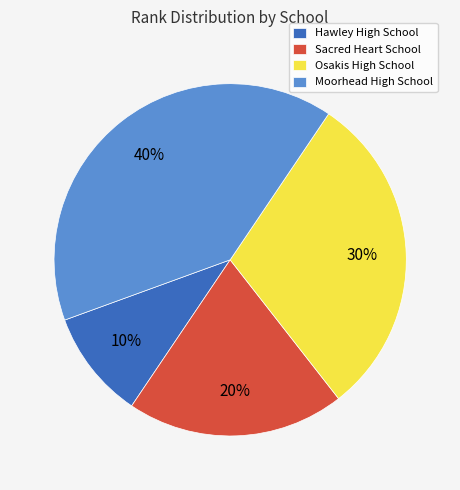

What percentage is the Moorhead High School slice, to the nearest percent?

40%